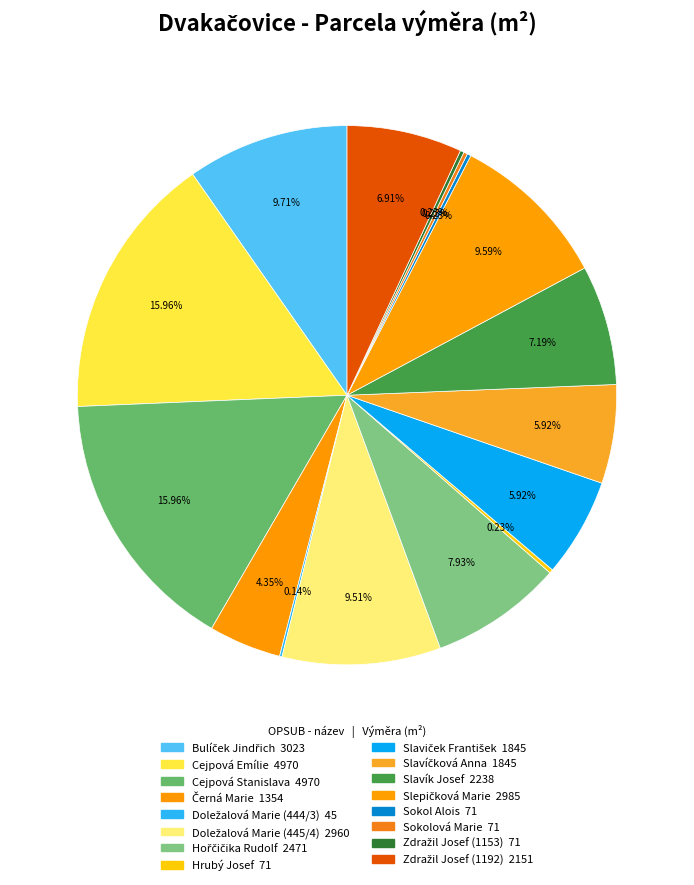

To the nearest percent, what percentage of the pie is Cejpová Emílie?

16%